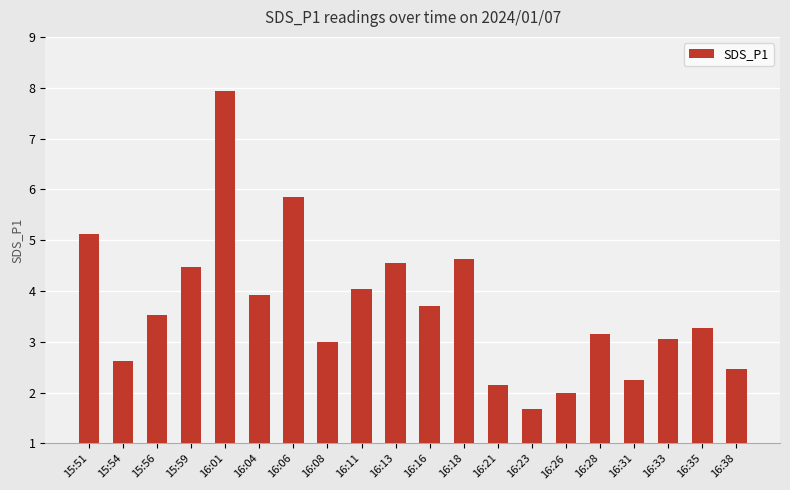

Between 16:21 and 16:35, which is larger?

16:35